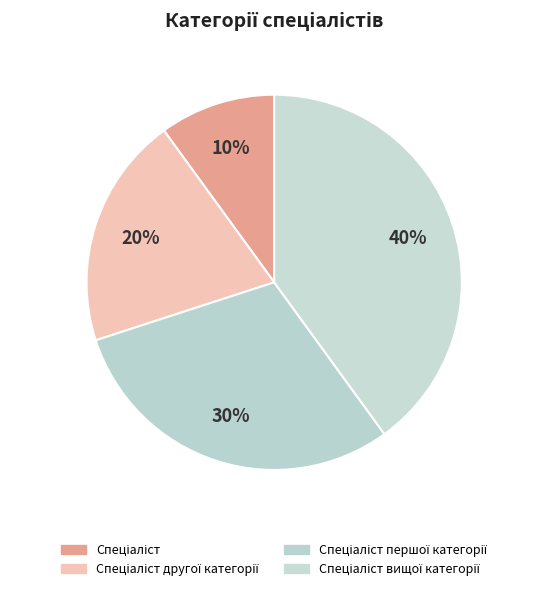

Count the number of slices in the pie.

4